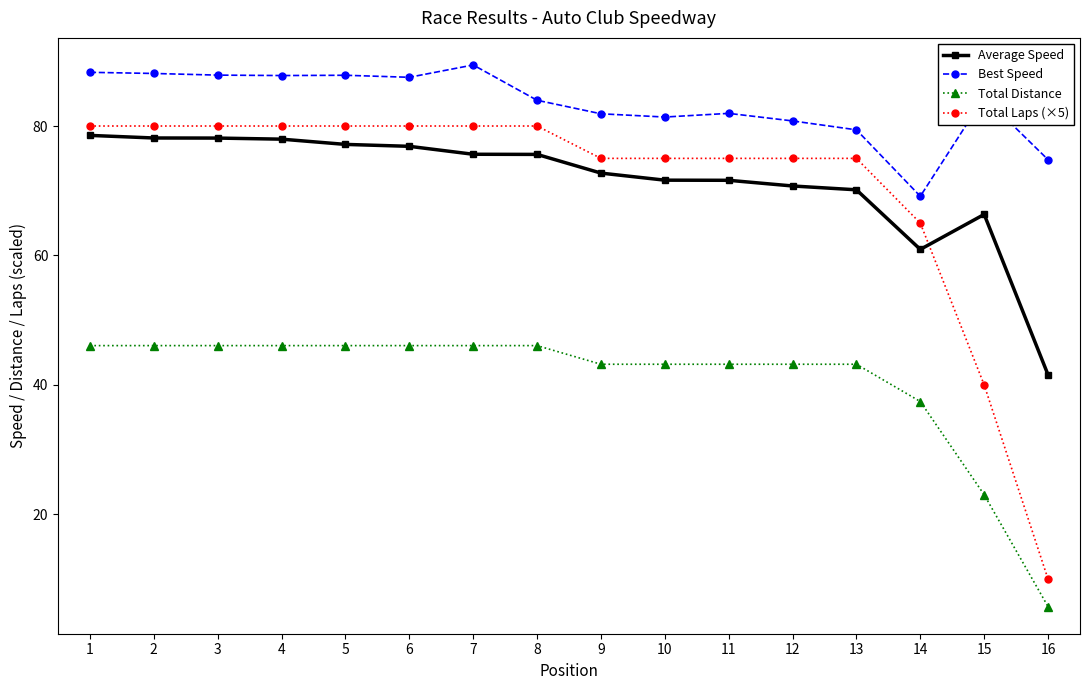

True or false: Best Speed and Total Laps (×5) intersect in this chart.

False